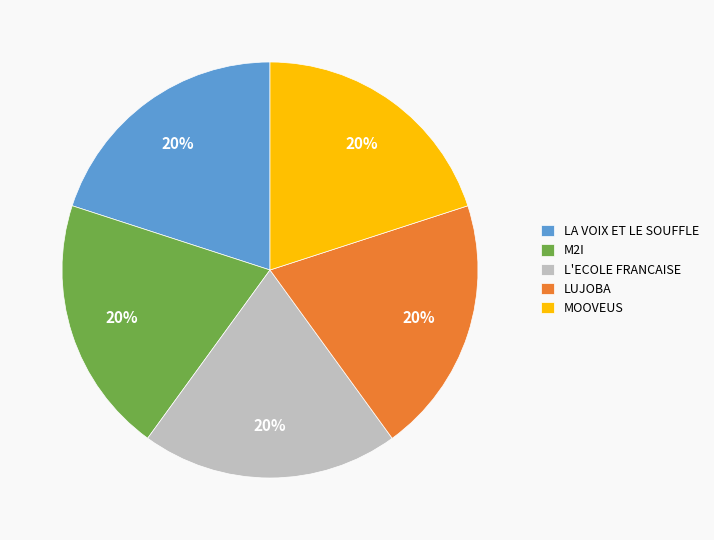

To the nearest percent, what percentage of the pie is MOOVEUS?

20%